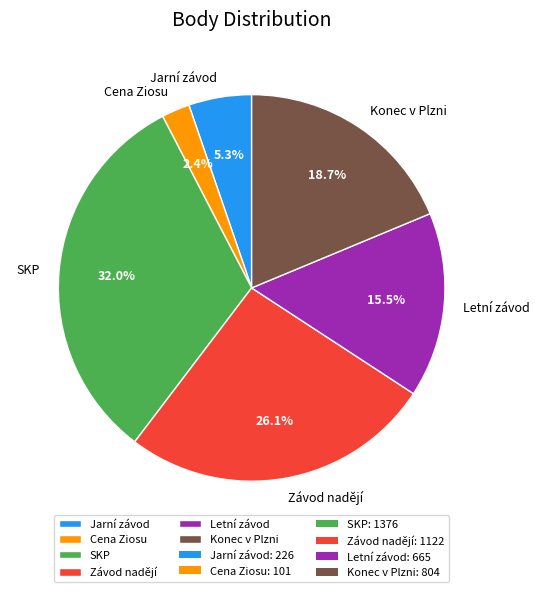

Count the number of slices in the pie.

6